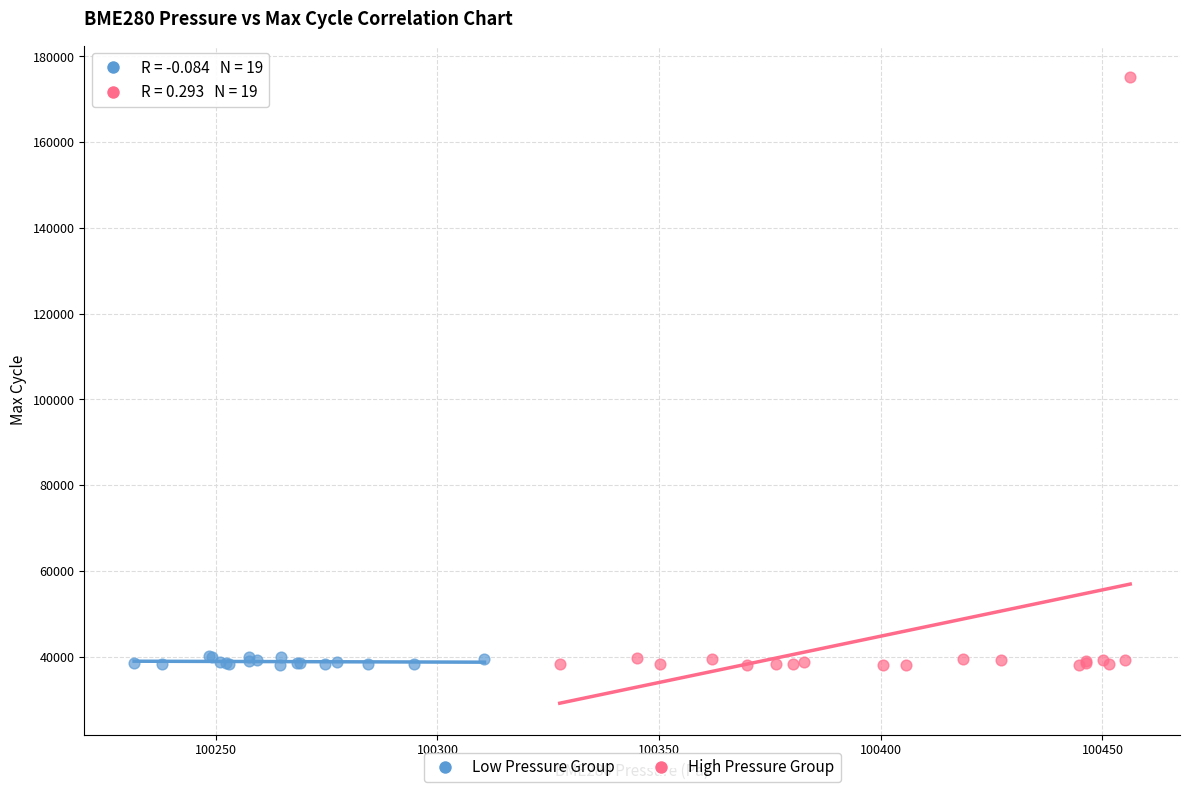

Which series contains the highest Y value?

High Pressure Group